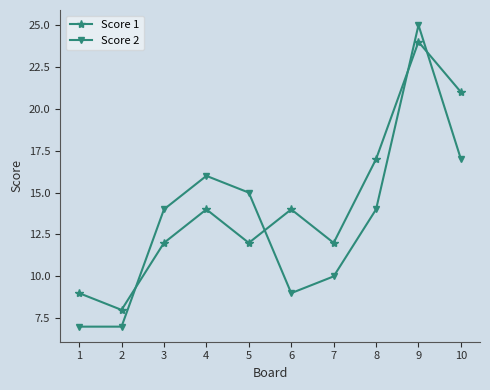

Which series has the largest range (max minus min)?

Score 2